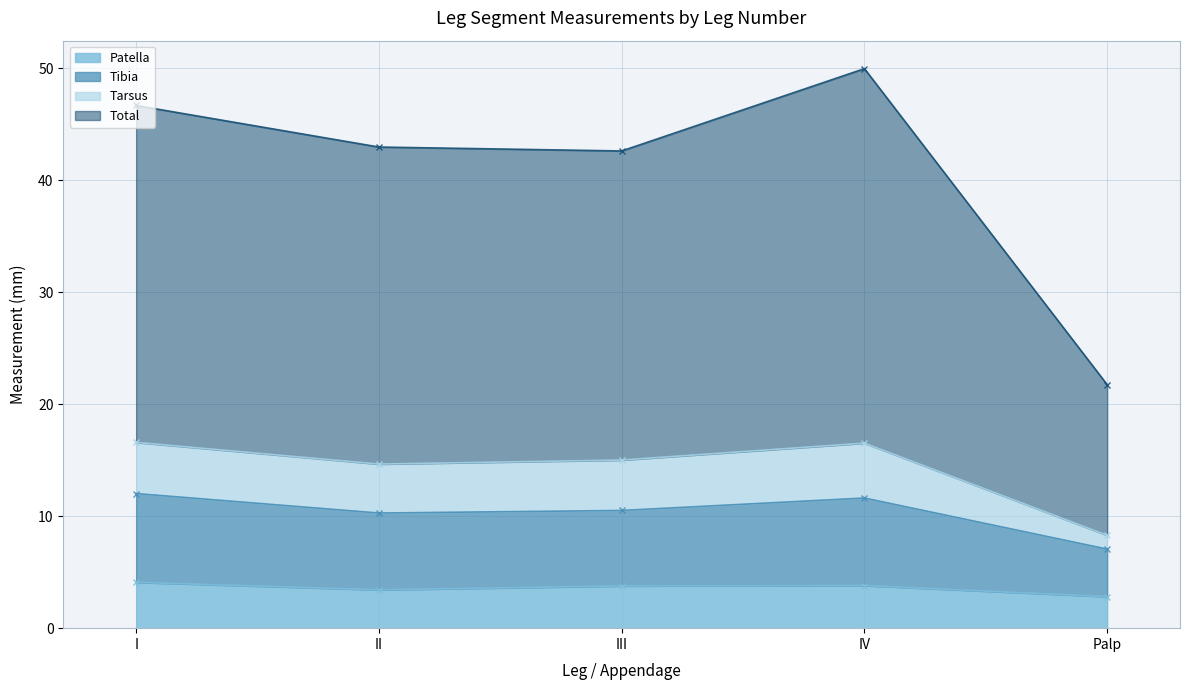

Where does the Tibia series first go above 10?

I